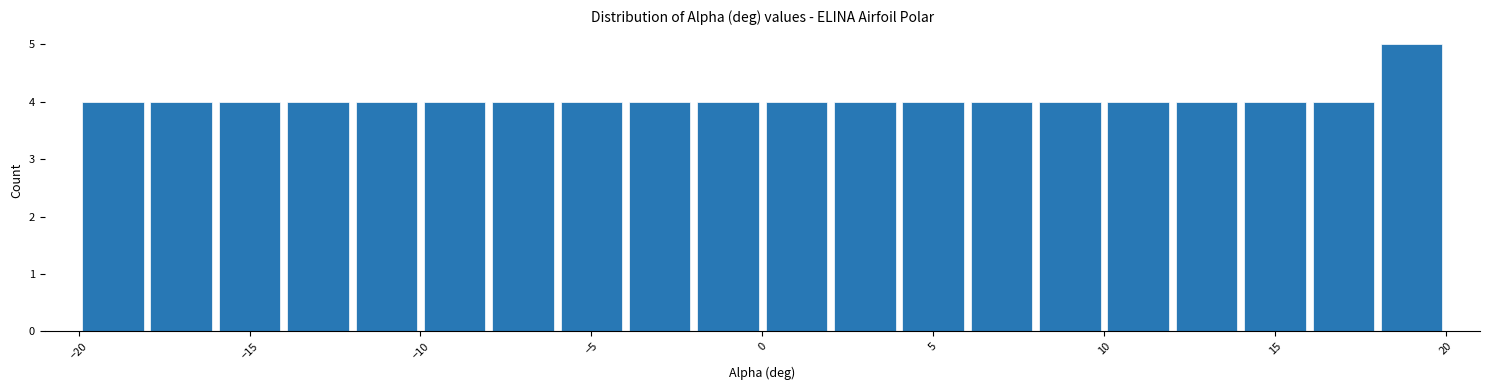

Over which range of the x-axis is the bar tallest?

18 to 20